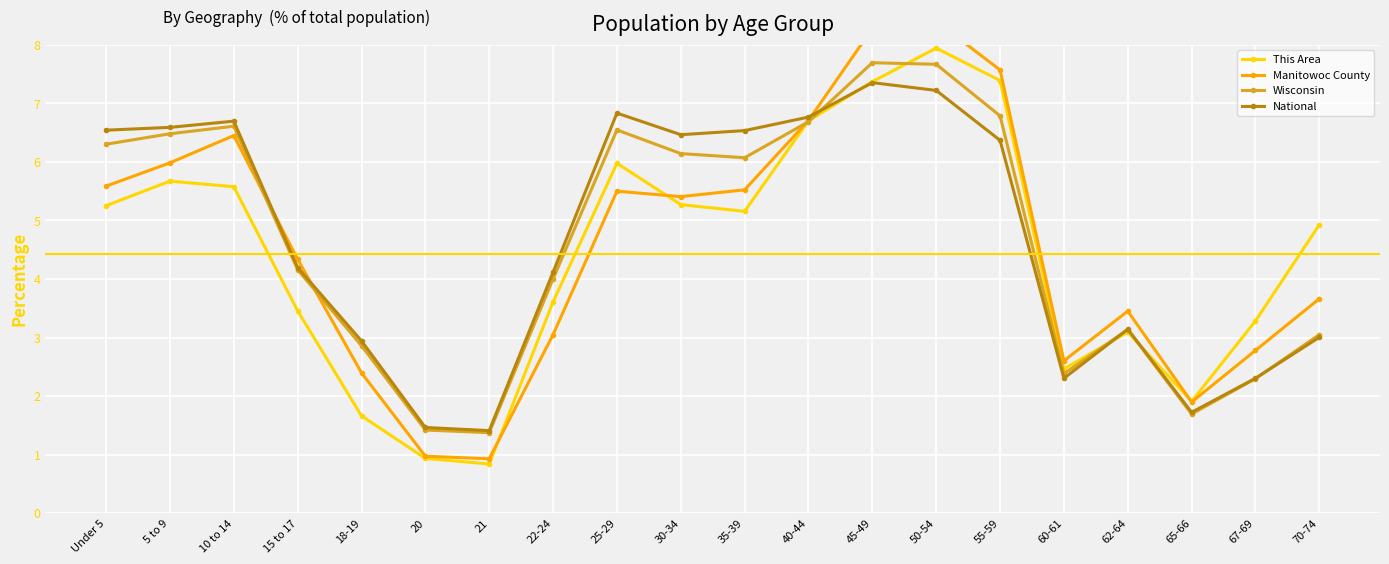

Where do National and Manitowoc County first cross each other?

10 to 14 and 15 to 17